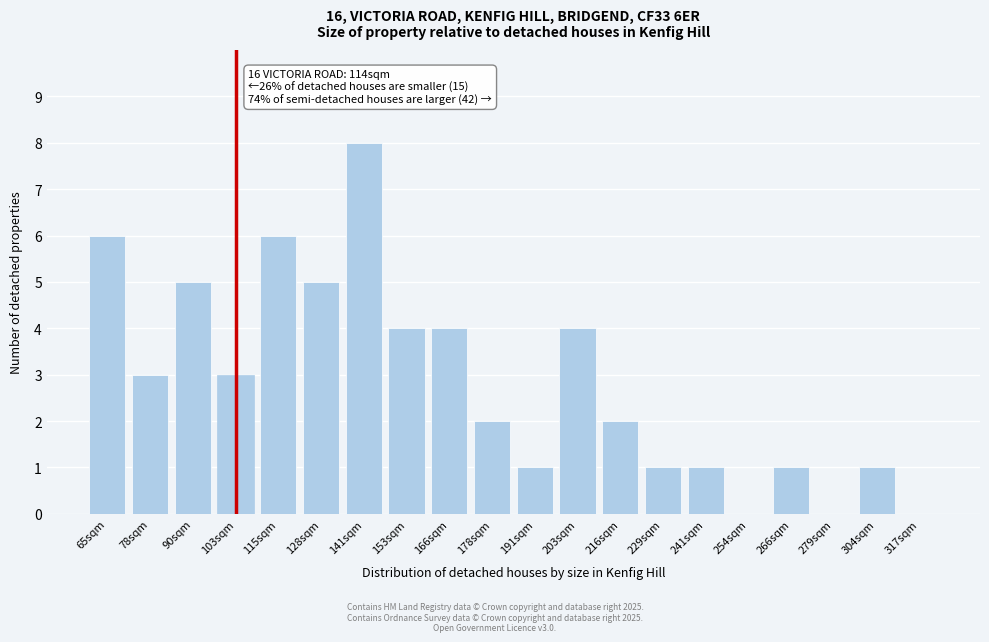

Reading left to right, transcribe all the data shown in this chart.

65sqm=6	78sqm=3	90sqm=5	103sqm=3	115sqm=6	128sqm=5	141sqm=8	153sqm=4	166sqm=4	178sqm=2	191sqm=1	203sqm=4	216sqm=2	229sqm=1	241sqm=1	254sqm=0	266sqm=1	279sqm=0	304sqm=1	317sqm=0